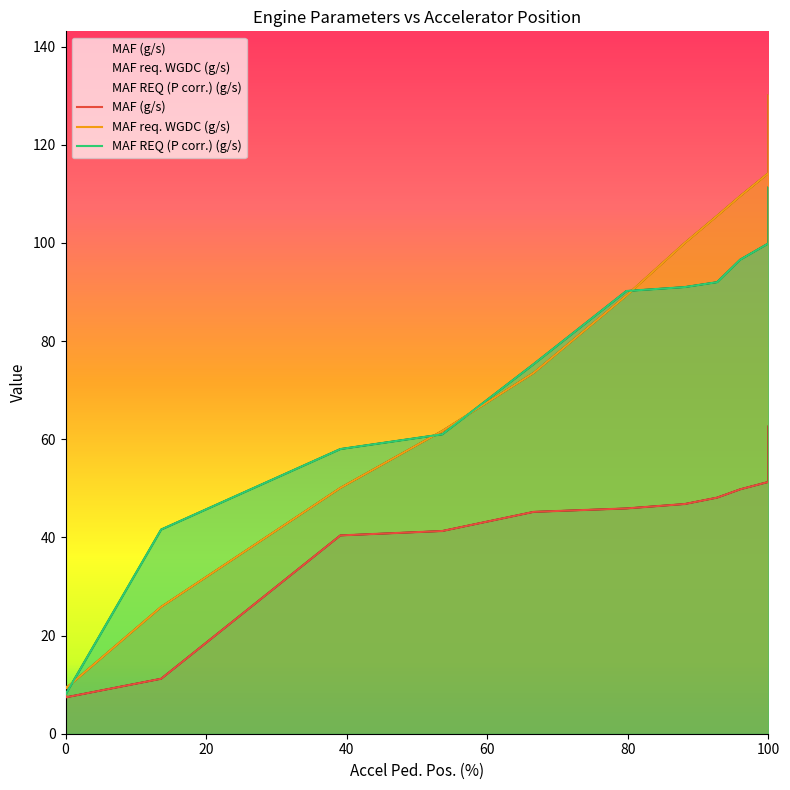

True or false: MAF req. WGDC (g/s) has a value of 3.1 at 0.

False